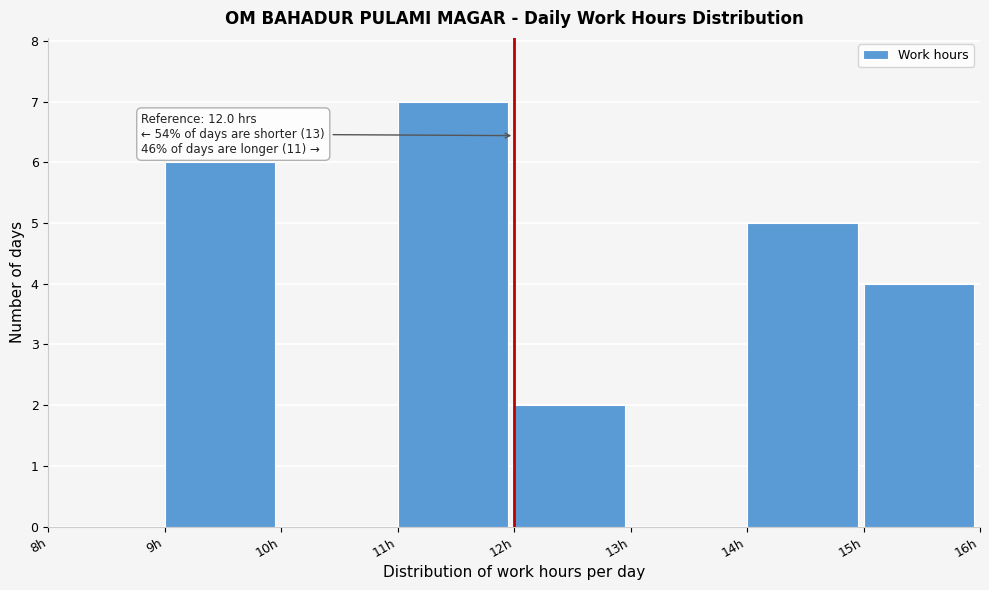

Which range on the x-axis has the tallest bar?

11 to 12